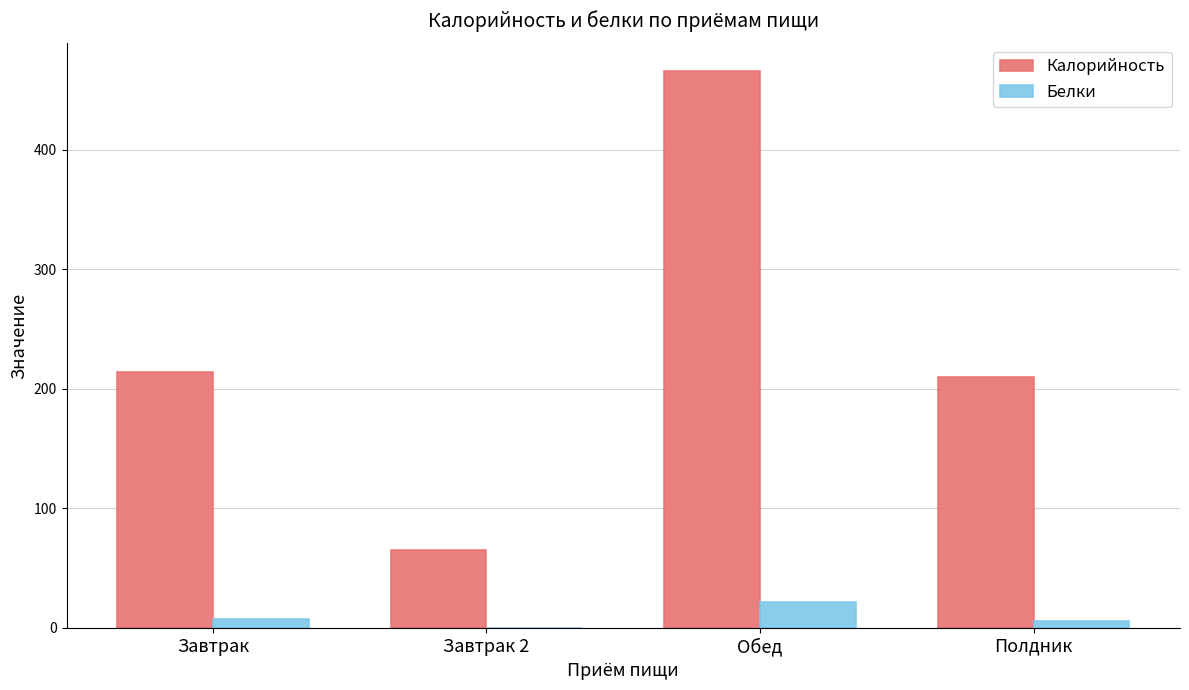

Which series has the largest total across all categories?

Калорийность